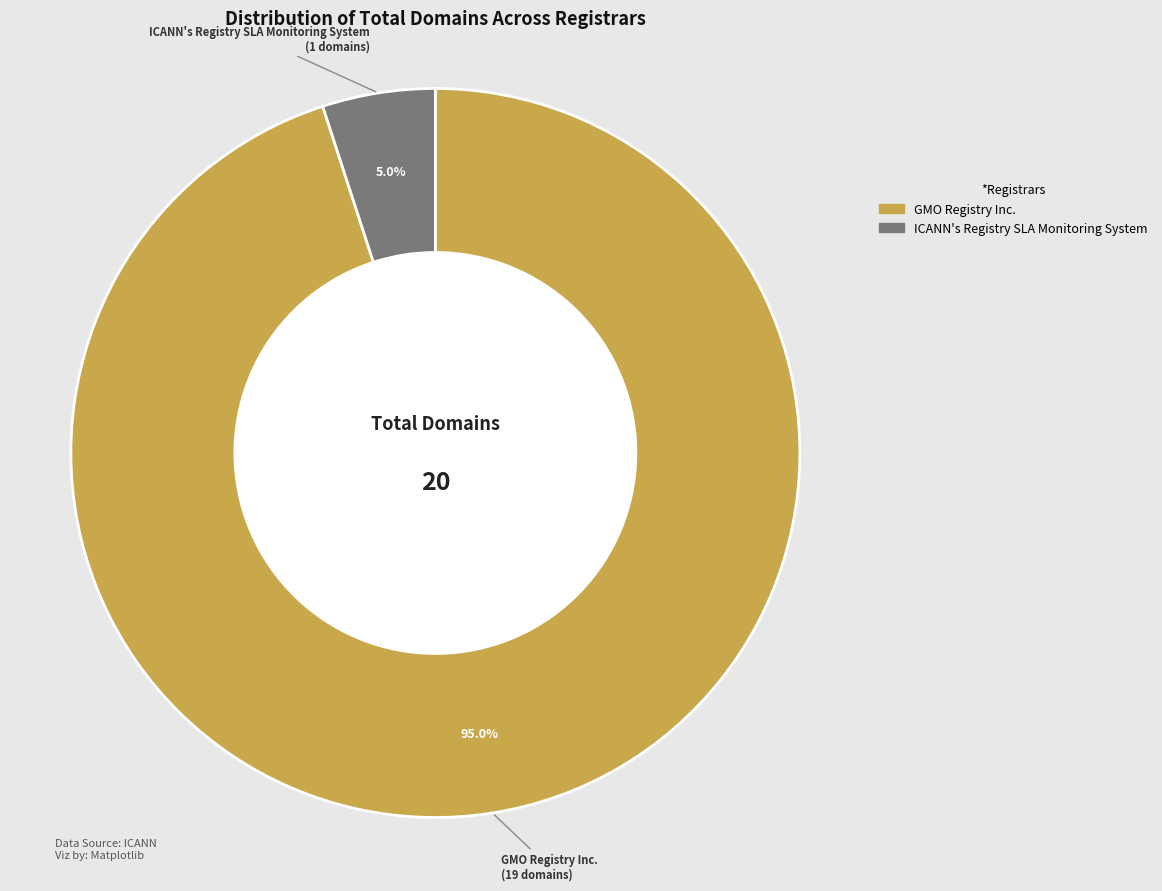

Is there any slice that represents more than half of the pie?

Yes